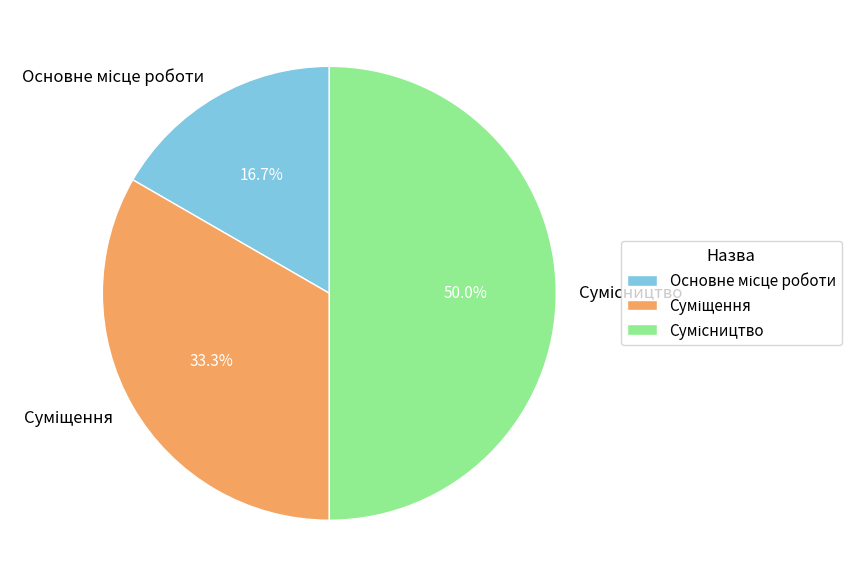

Rank the categories by value from highest to lowest.

Сумісництво, Суміщення, Основне місце роботи